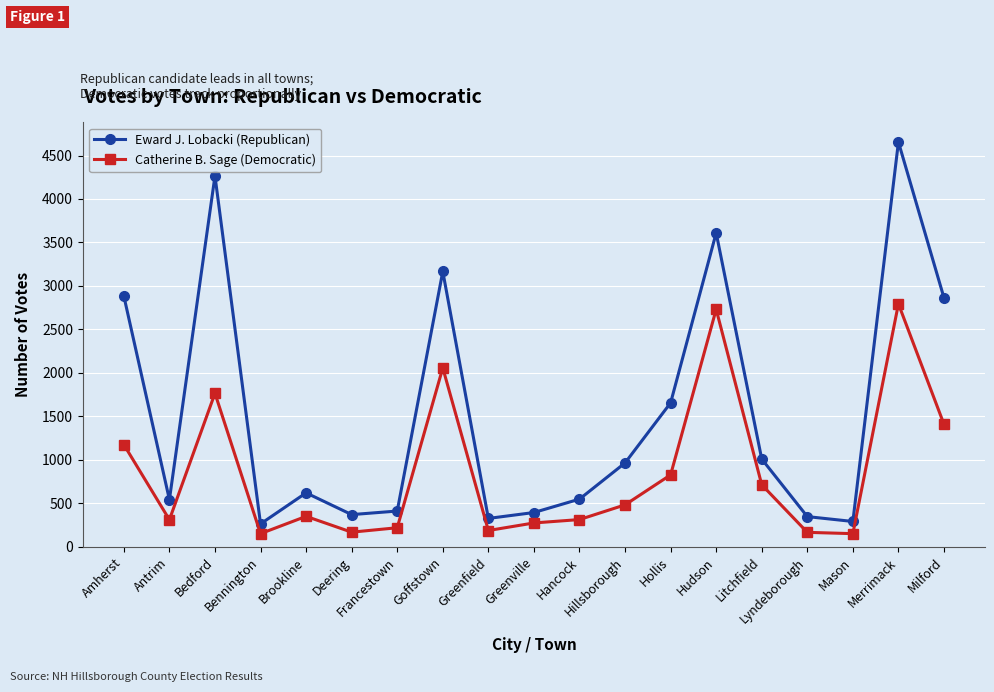

What is the approximate value of Eward J. Lobacki (Republican) at Milford, to the nearest 100?

2900